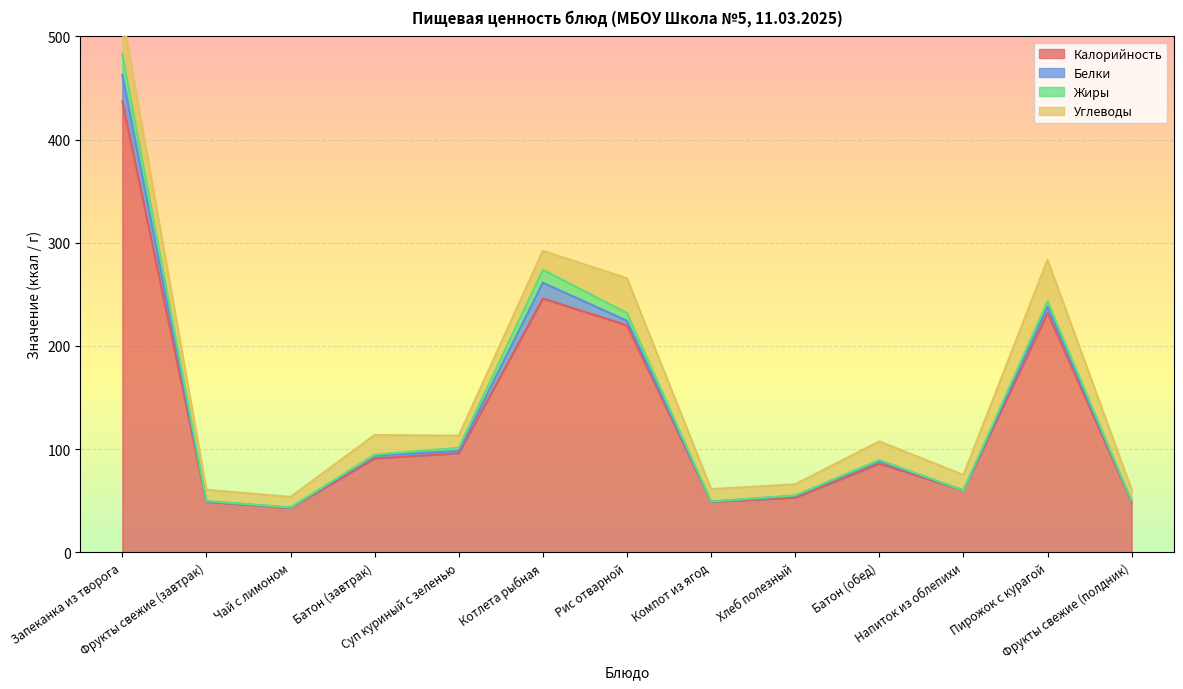

Read the Калорийность value at Чай с лимоном.

43